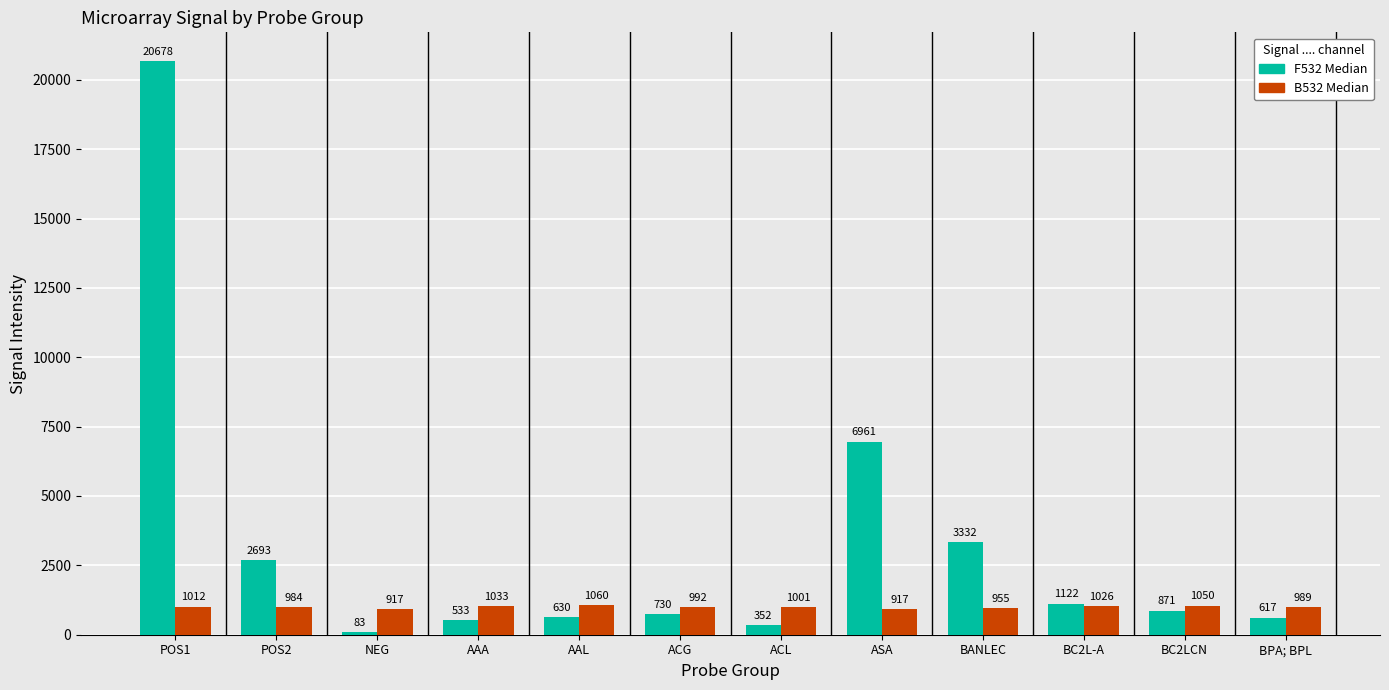

Does the chart contain any negative values?

No